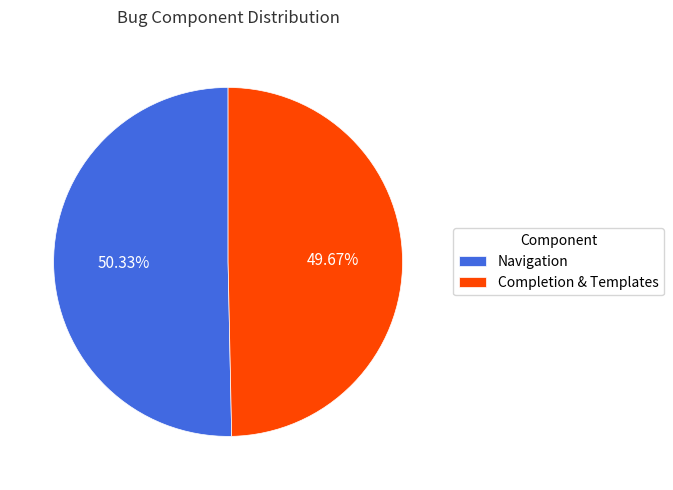

Which slice represents more than half of the pie?

Navigation